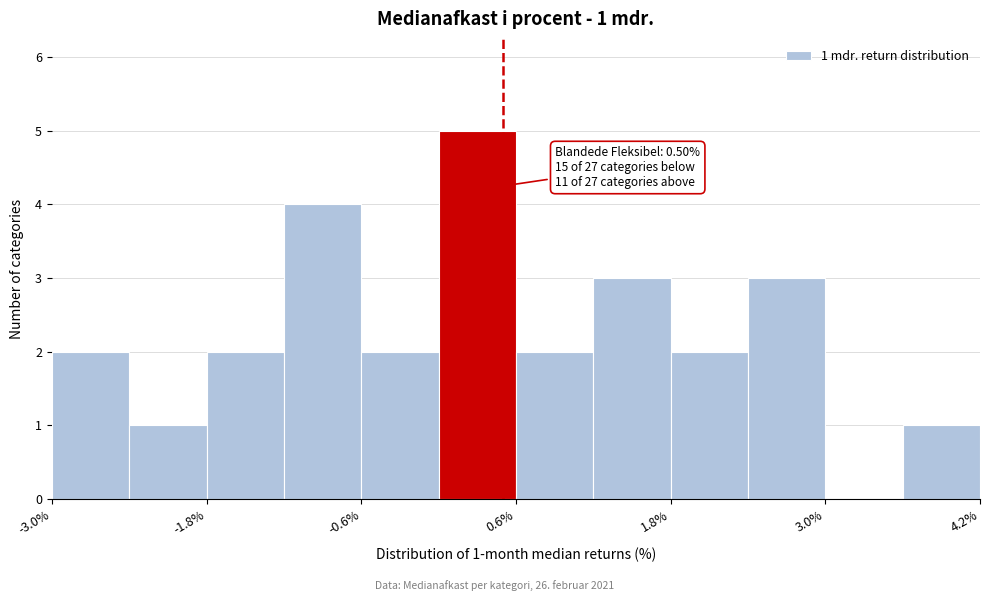

Read against the x-axis, roughly where is the centre of the tallest bar?

0.2